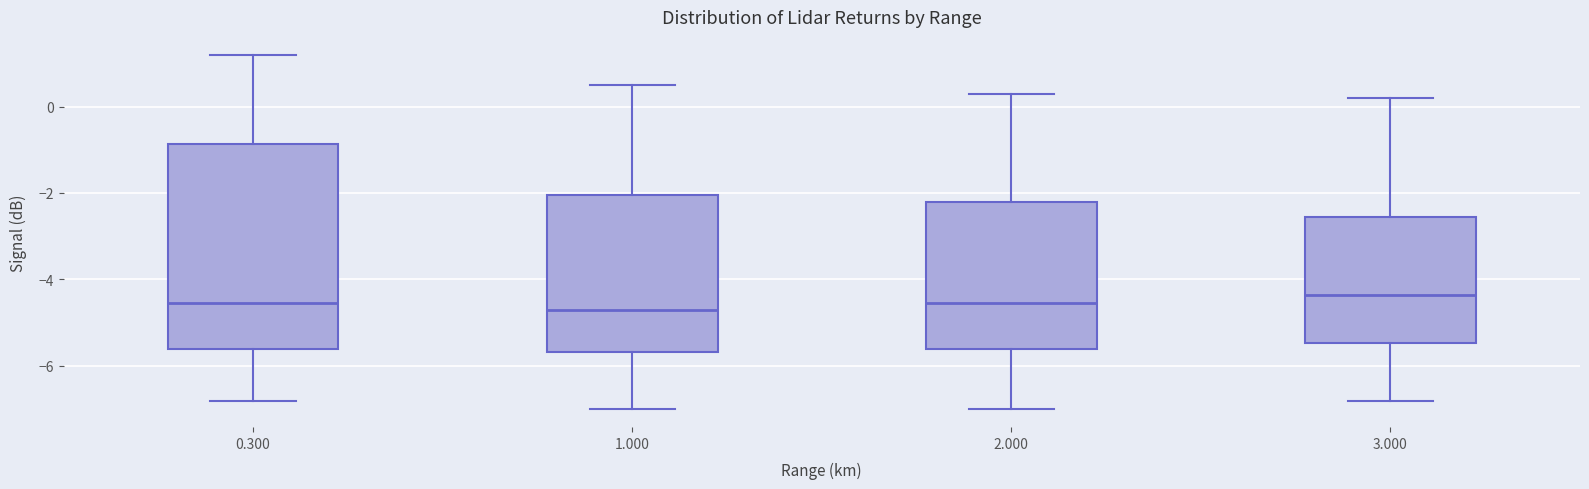

Reading left to right, read every box against the y-axis: the position of its median line, the range the box covers, and the ends of its whiskers. The values are not printed on the chart, so give them approximately, as read against the axis.

0.300: median -4.6, box -5.6 to -0.8, whiskers -6.8 to 1.2
1.000: median -4.6, box -5.6 to -2.0, whiskers -7.0 to 0.6
2.000: median -4.6, box -5.6 to -2.2, whiskers -7.0 to 0.4
3.000: median -4.4, box -5.4 to -2.6, whiskers -6.8 to 0.2